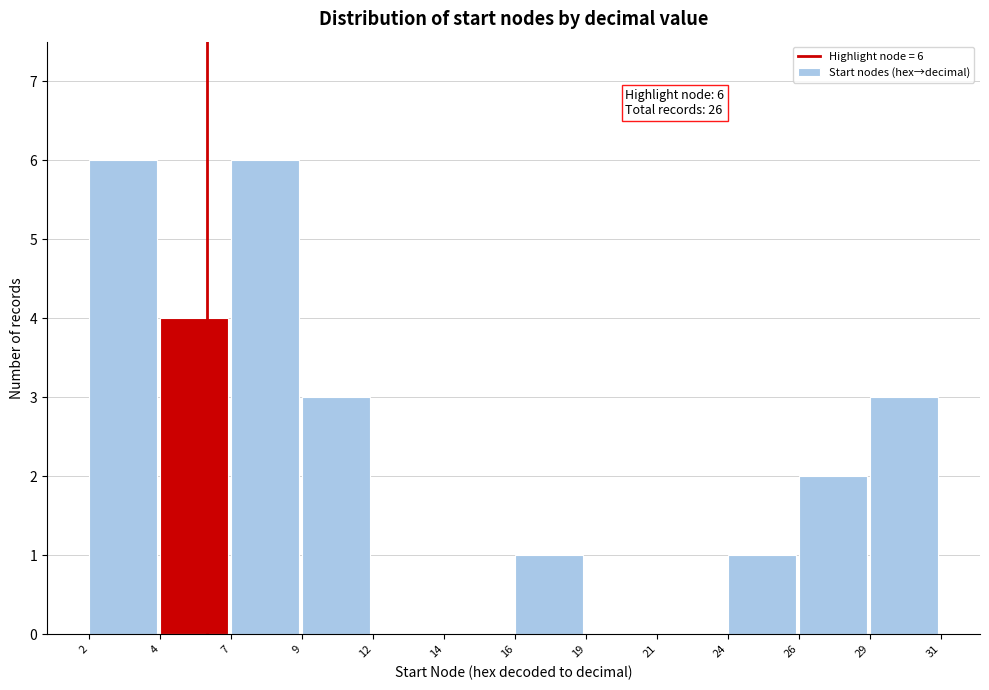

Reading left to right, extract all data points from this chart.

2=6	4=4	7=6	9=3	12=0	14=0	16=1	19=0	21=0	24=1	26=2	29=3